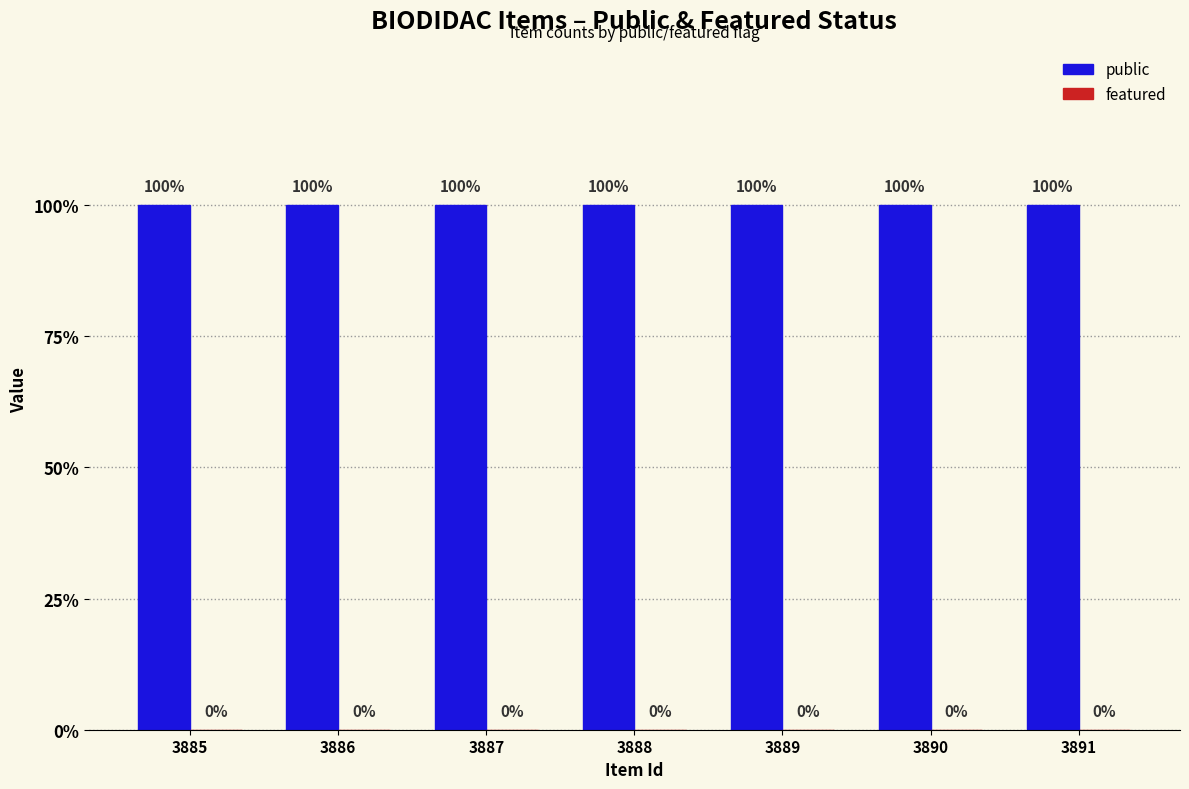

How many bars are there in total?

14